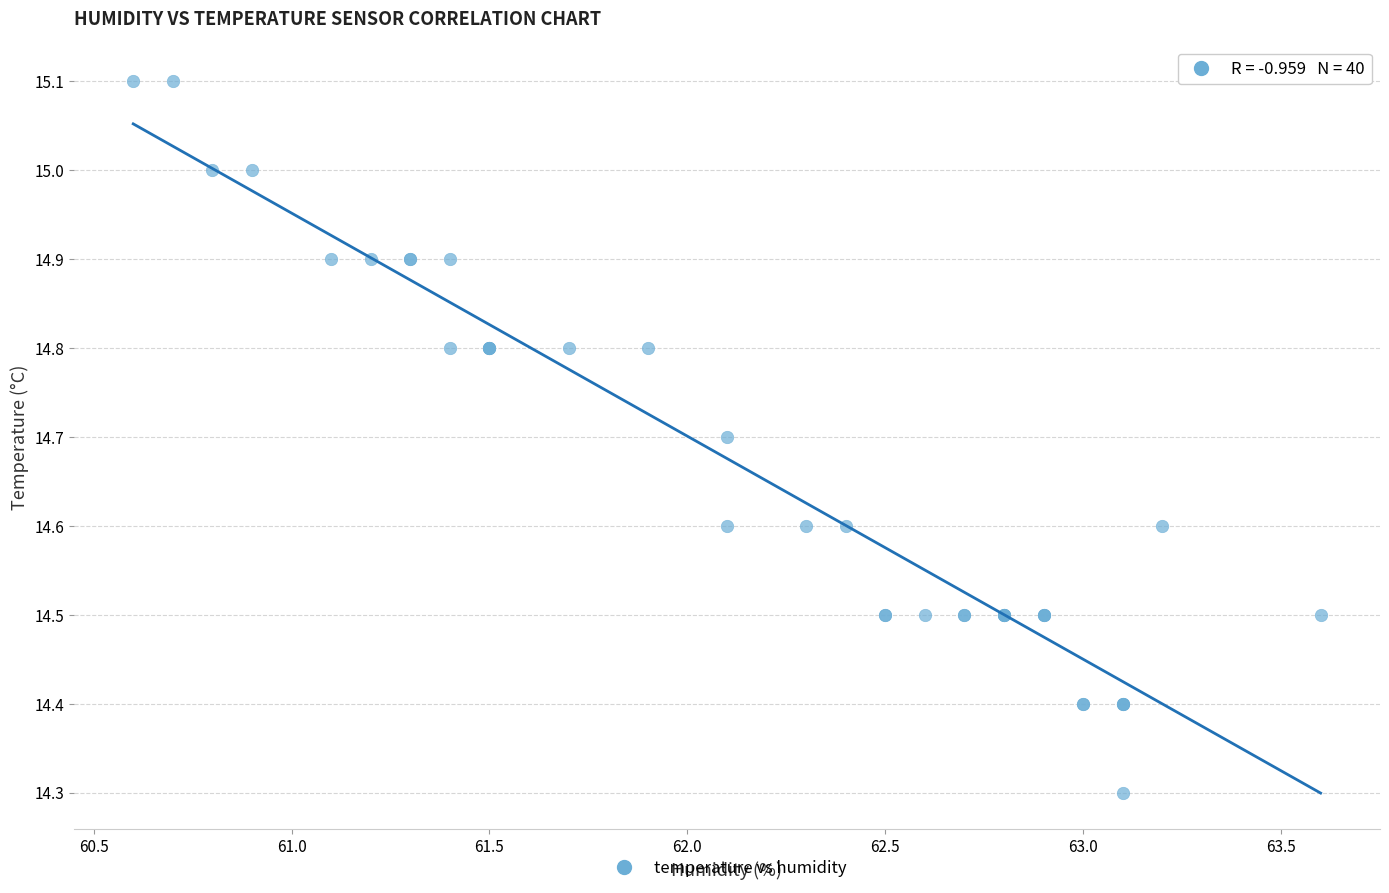

What Y value in the scatter plot is closest to 14?

14.3